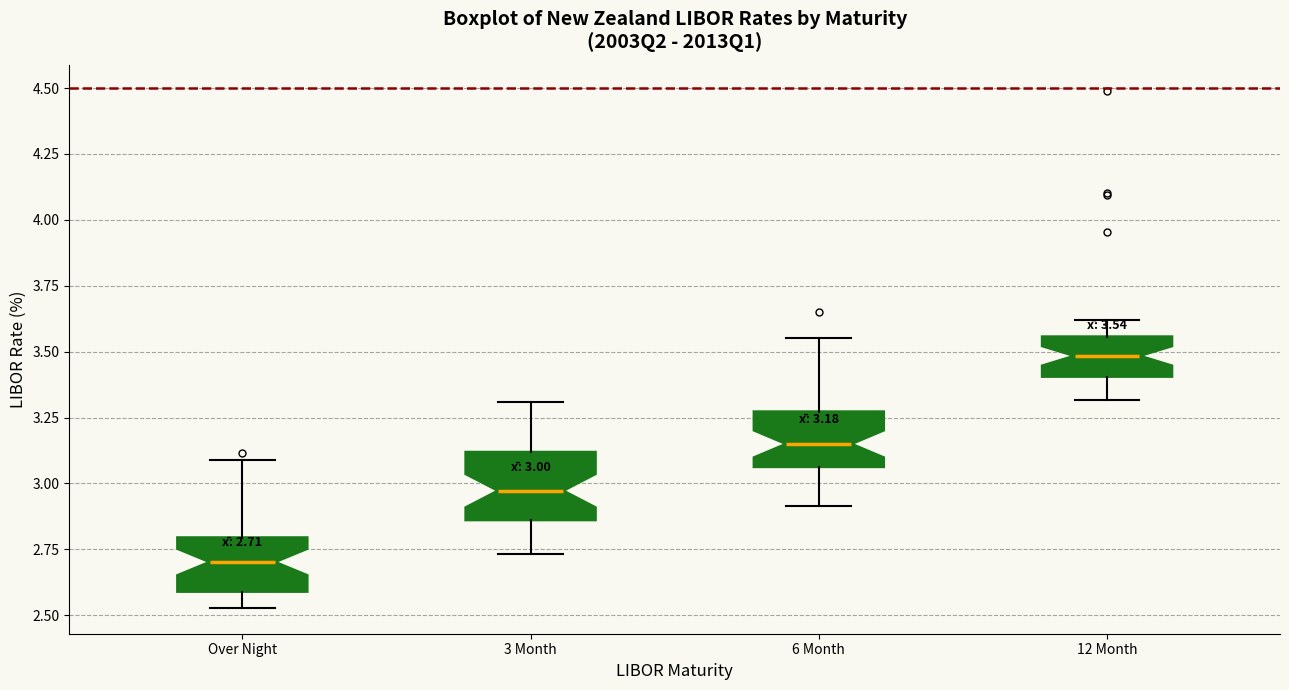

Which box has the highest median line?

12 Month